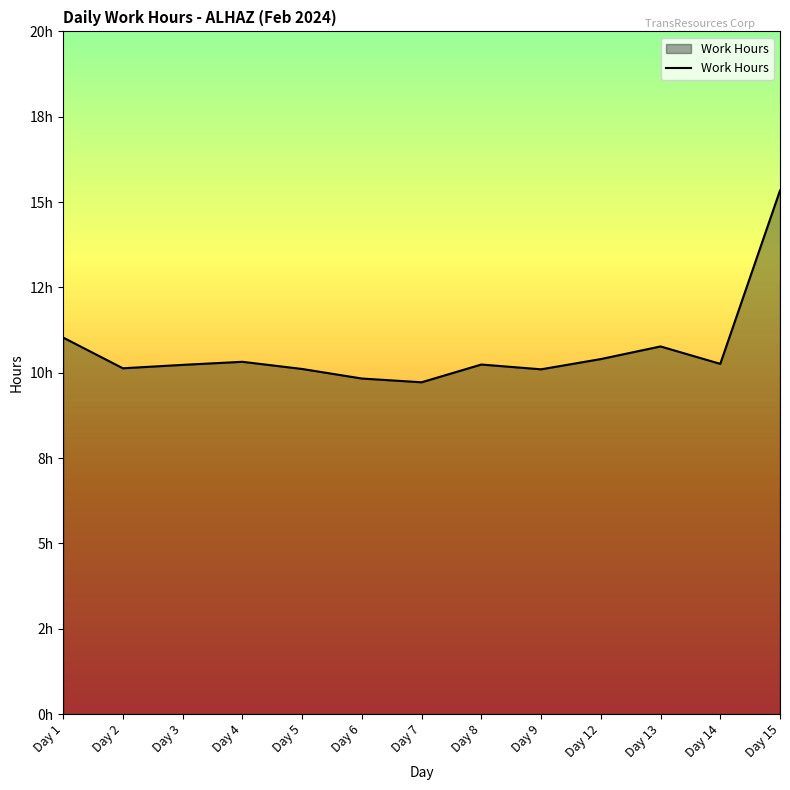

Where is the data nearest to the value 12?

Day 1